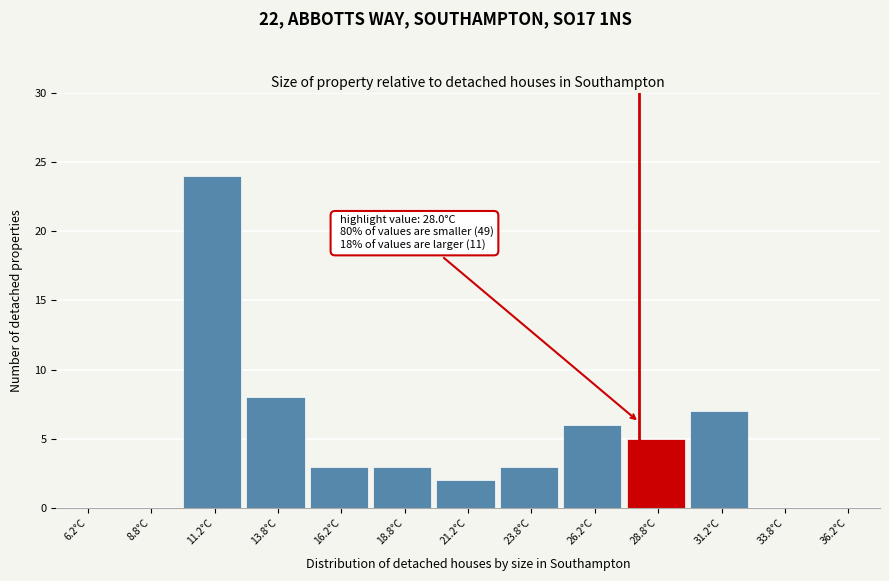

Over which range of the x-axis is the bar tallest?

10.0 to 12.5